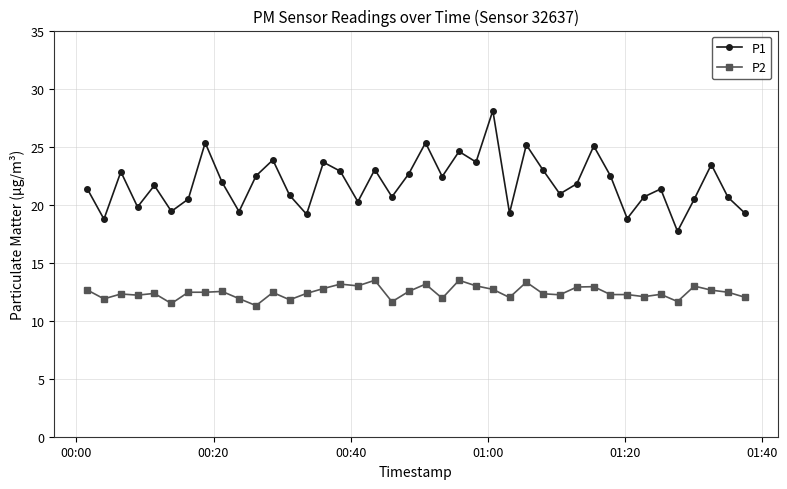

Which series has the widest spread of values?

P1